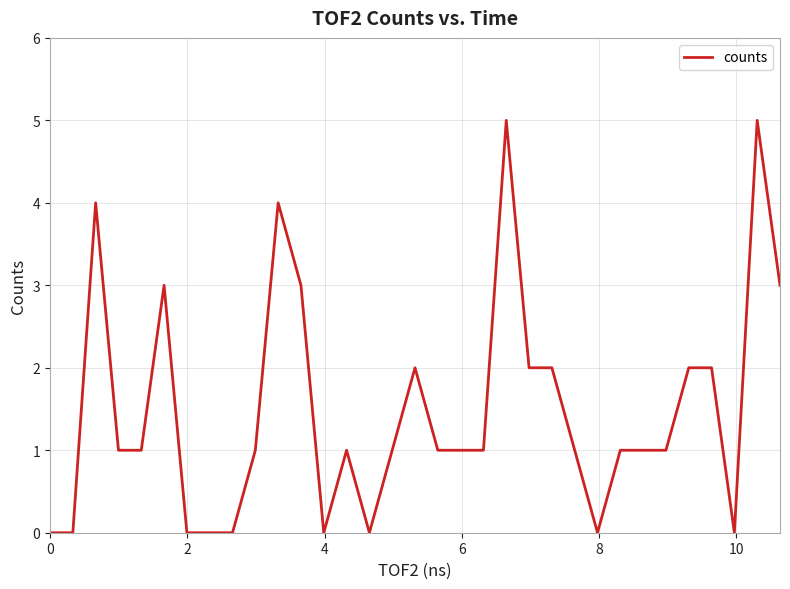

What is the difference between the maximum and minimum values?

5